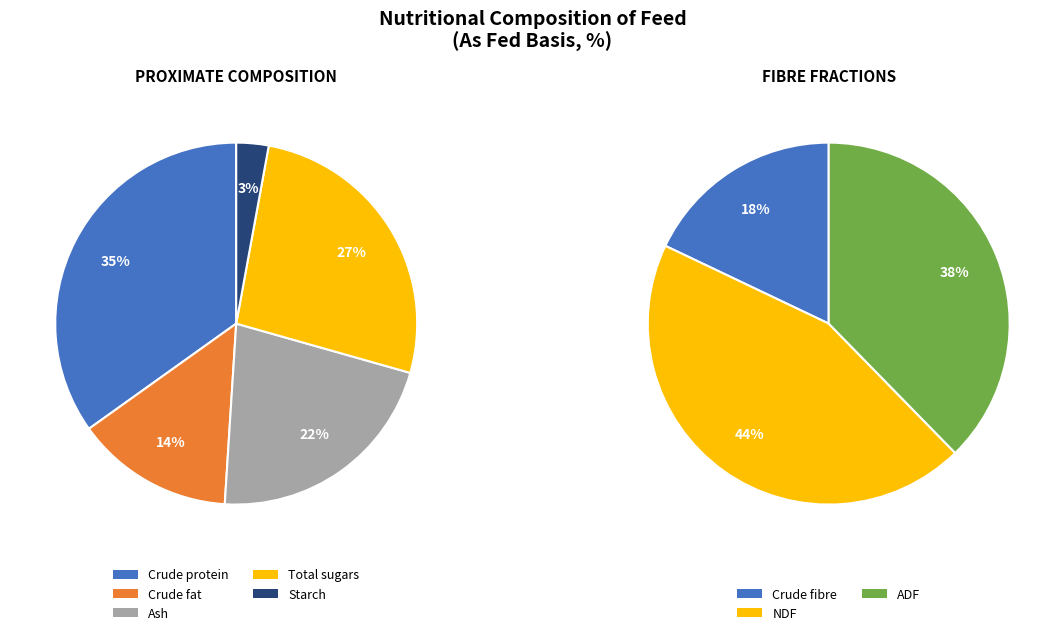

Combined, do ADF and NDF account for over 50%?

Yes